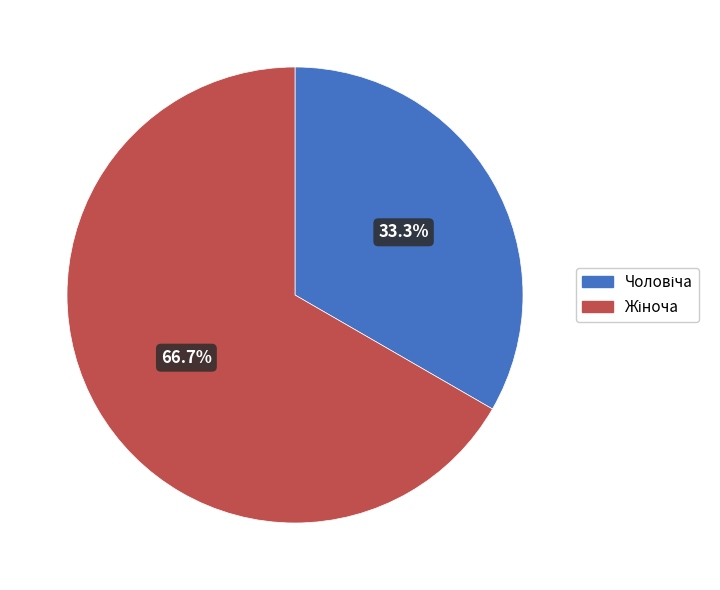

Count the number of slices in the pie.

2